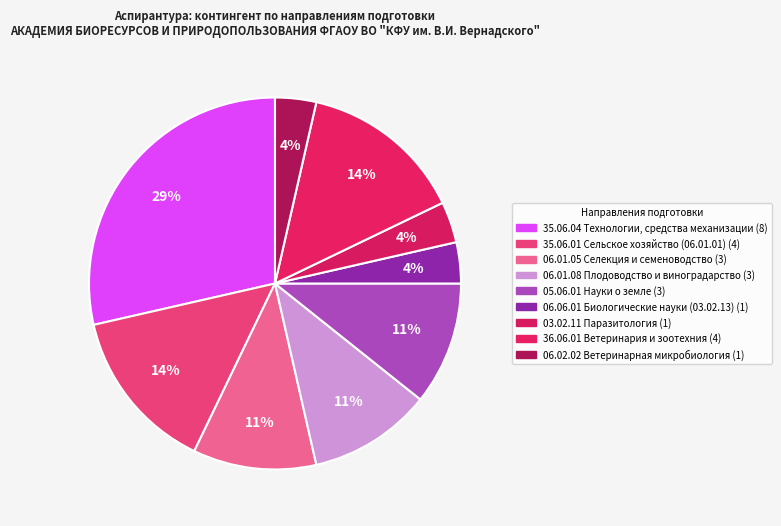

How many slices are in this pie chart?

9